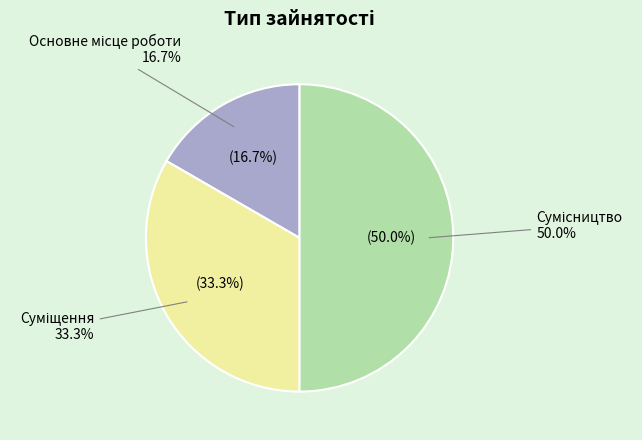

How many slices are in this pie chart?

3